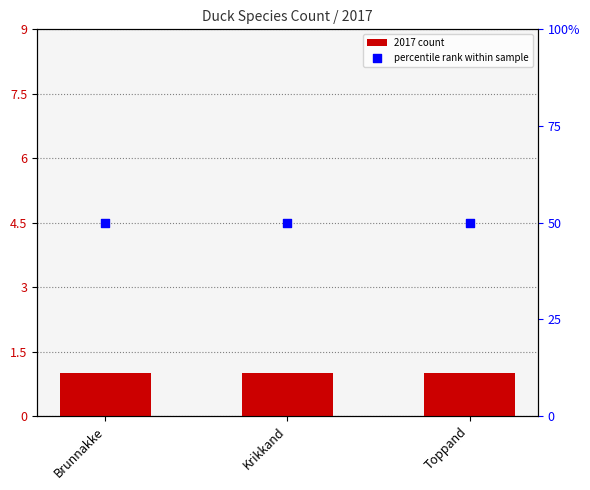

What is the total value across all series at Toppand?

51